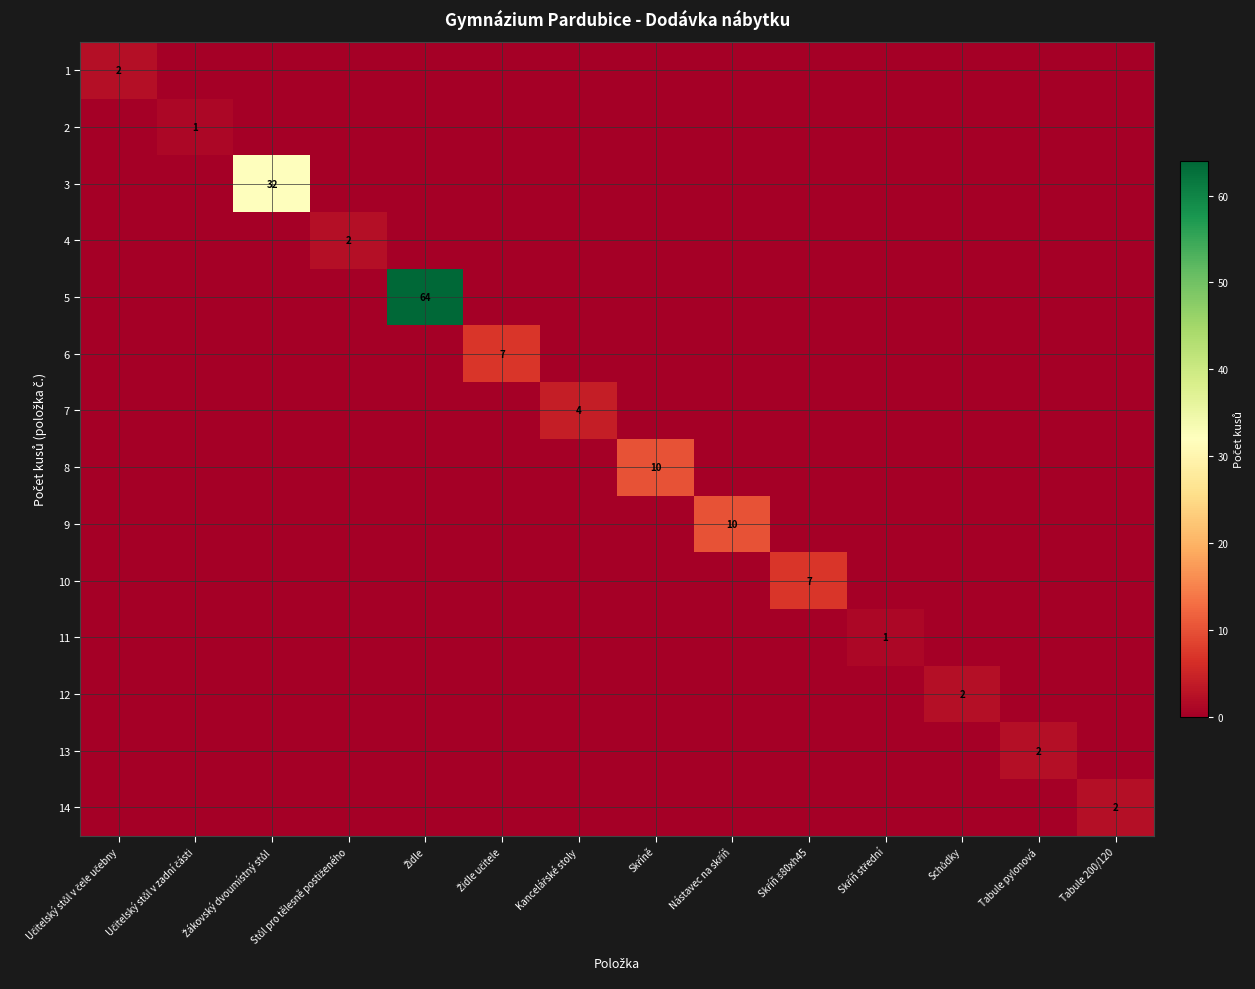

What is the total value across all series at Schůdky?

2